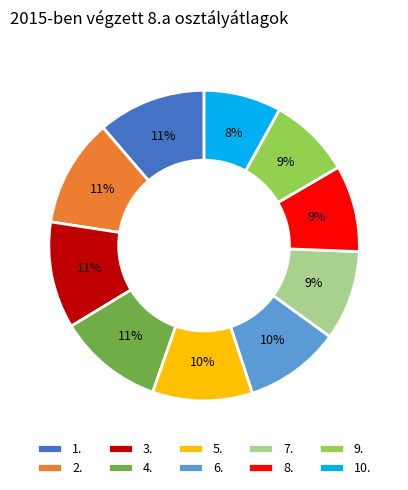

To the nearest percent, what percentage of the pie is 2.?

11%